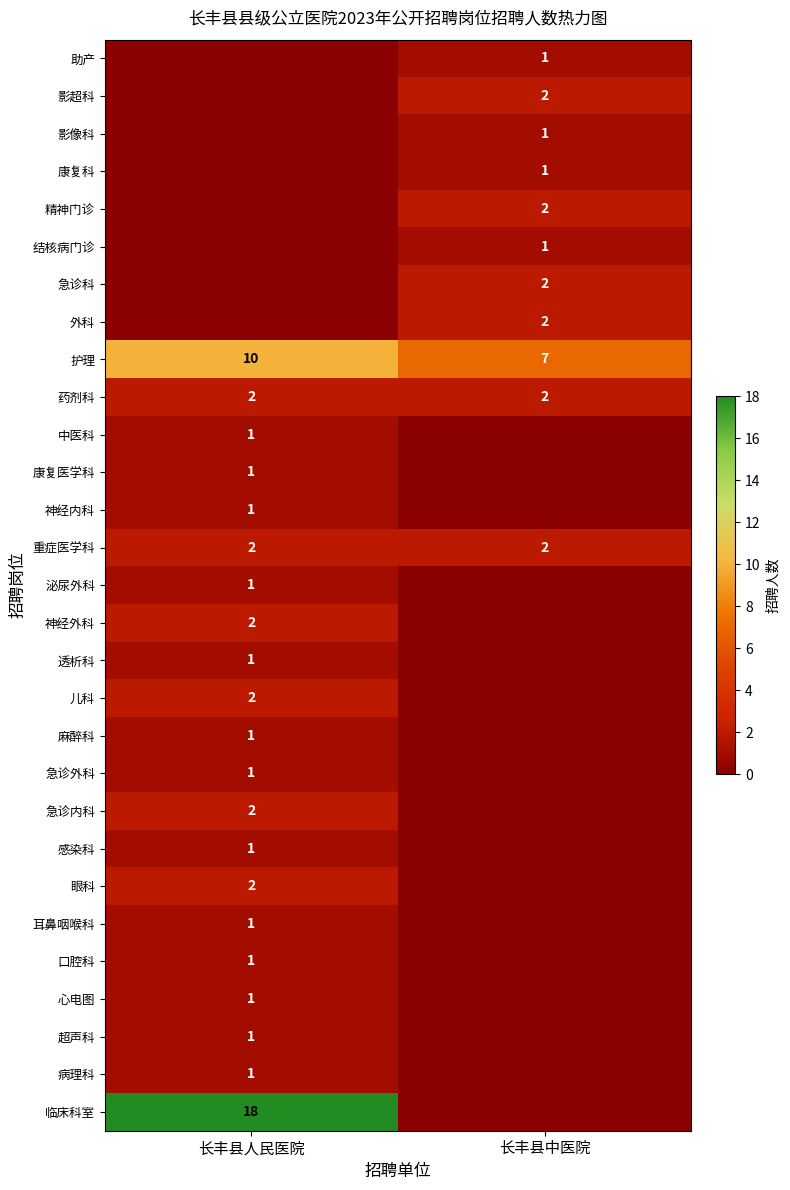

Which category has the lowest value across all series?

长丰县中医院